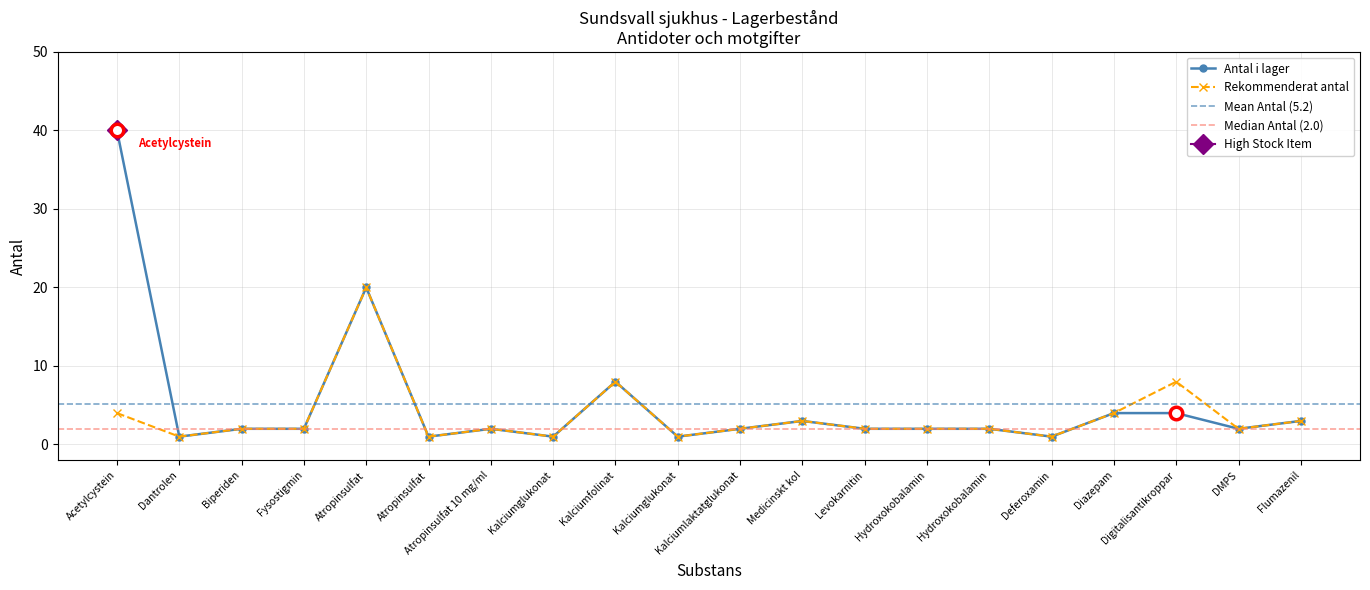

True or false: Rekommenderat antal and Antal i lager intersect in this chart.

False